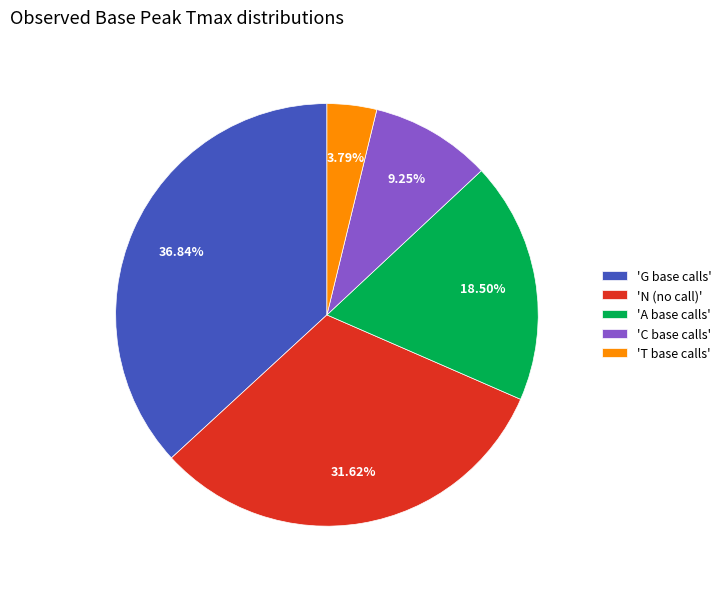

Do 'C base calls' and 'T base calls' together represent more than half of the pie?

No